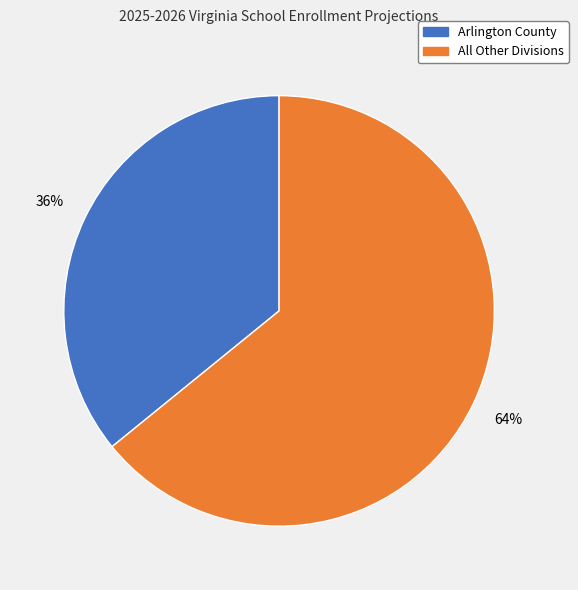

To the nearest percent, what is the difference between the largest and smallest slice percentages?

28%